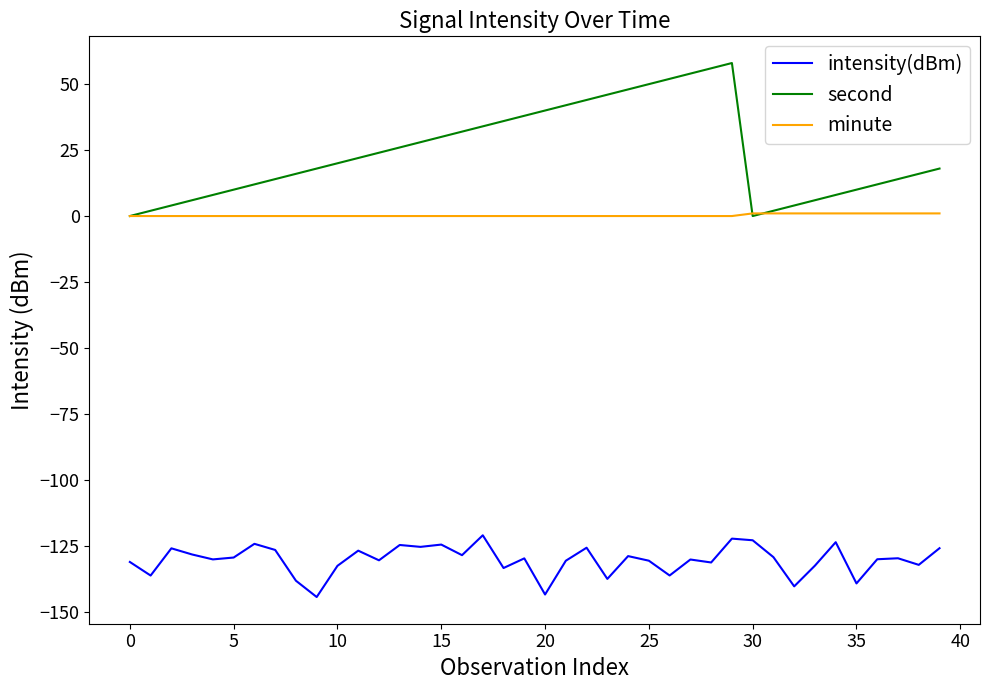

True or false: minute and intensity(dBm) intersect in this chart.

False